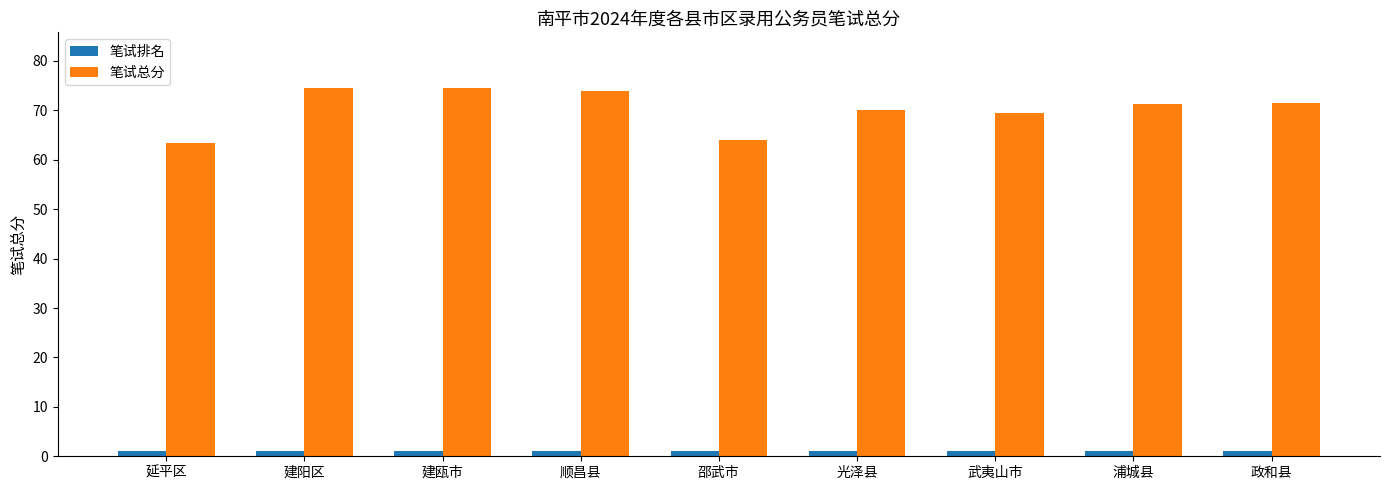

At 浦城县, list the series in order from largest to smallest.

笔试总分, 笔试排名